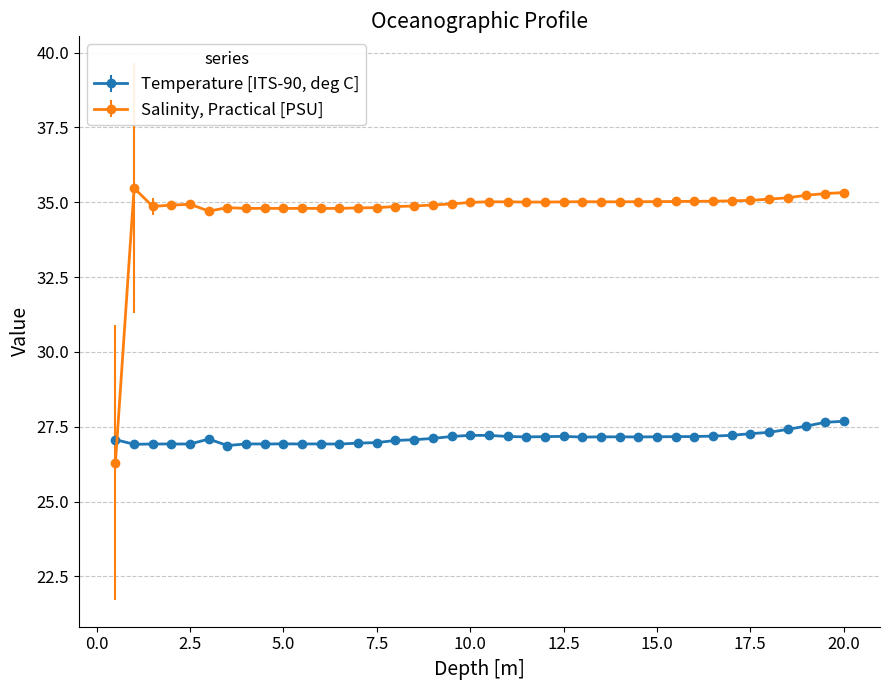

How many times do Salinity, Practical [PSU] and Temperature [ITS-90, deg C] cross each other?

1